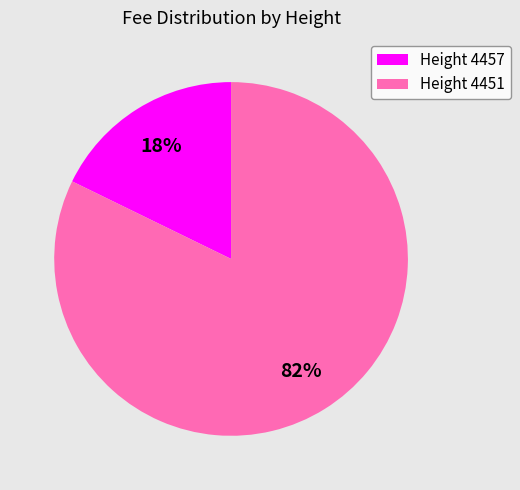

How many segments does this pie chart have?

2